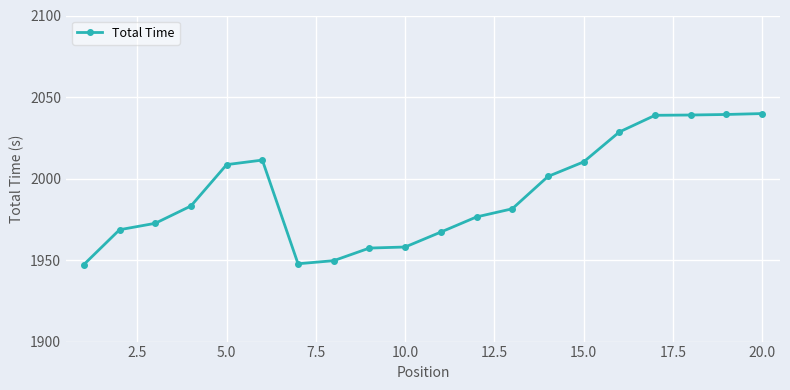

What is the average value?

1991.3